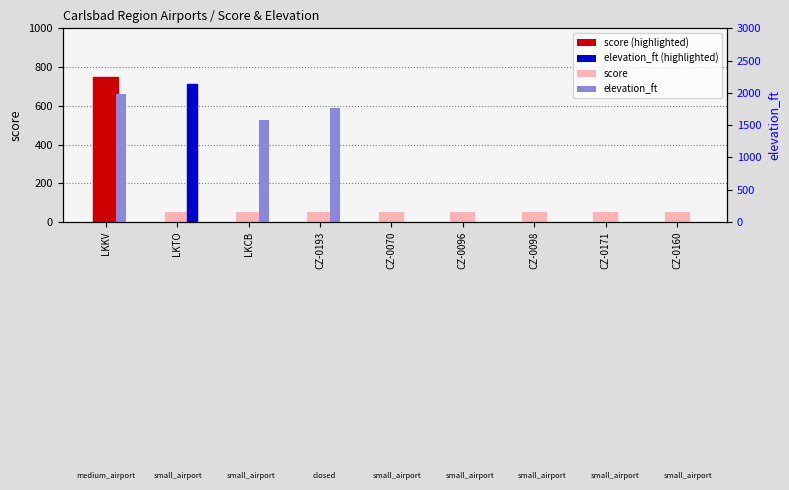

List the labels in order of score value, smallest first.

LKTO, LKCB, CZ-0193, CZ-0070, CZ-0096, CZ-0098, CZ-0171, CZ-0160, LKKV